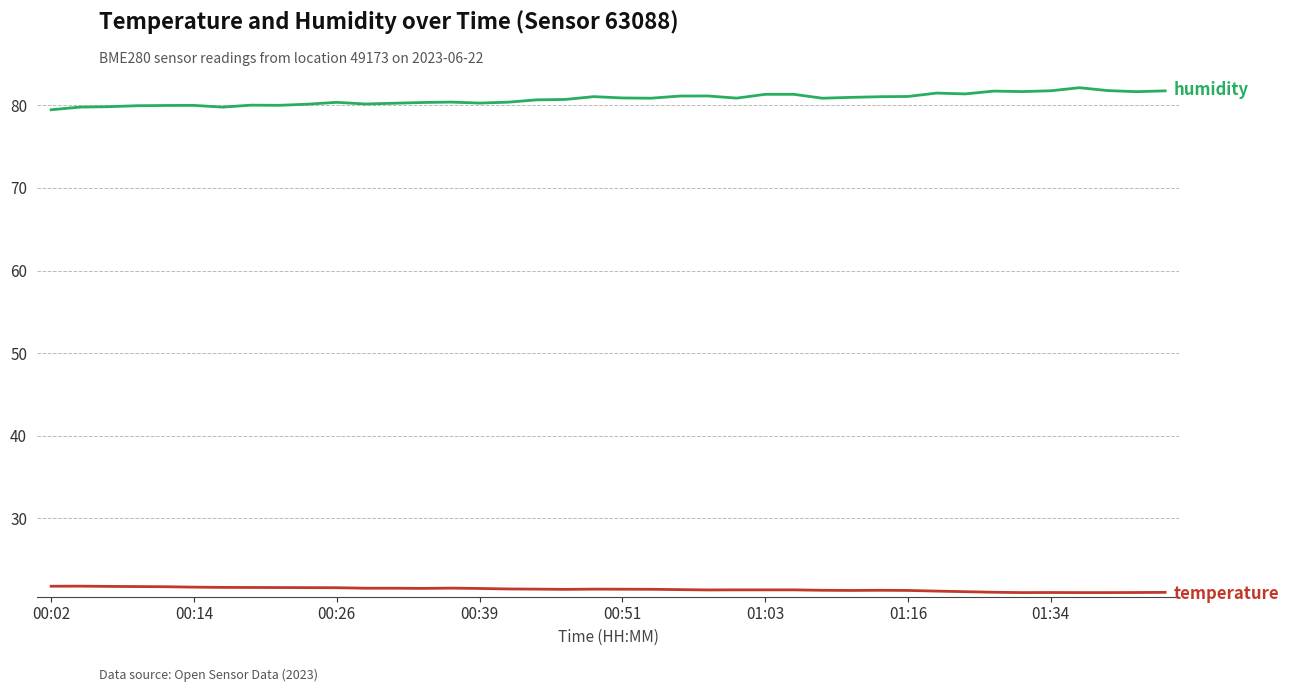

What is the maximum value shown in the chart?

82.1